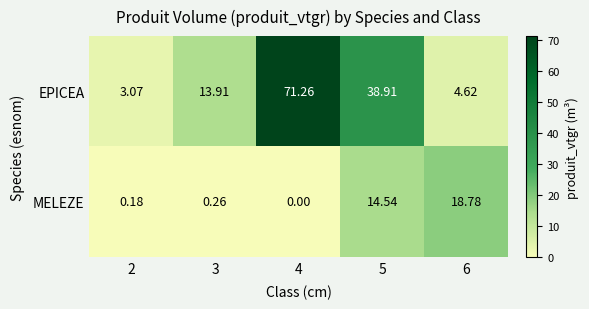

Which series has the largest range (max minus min)?

EPICEA